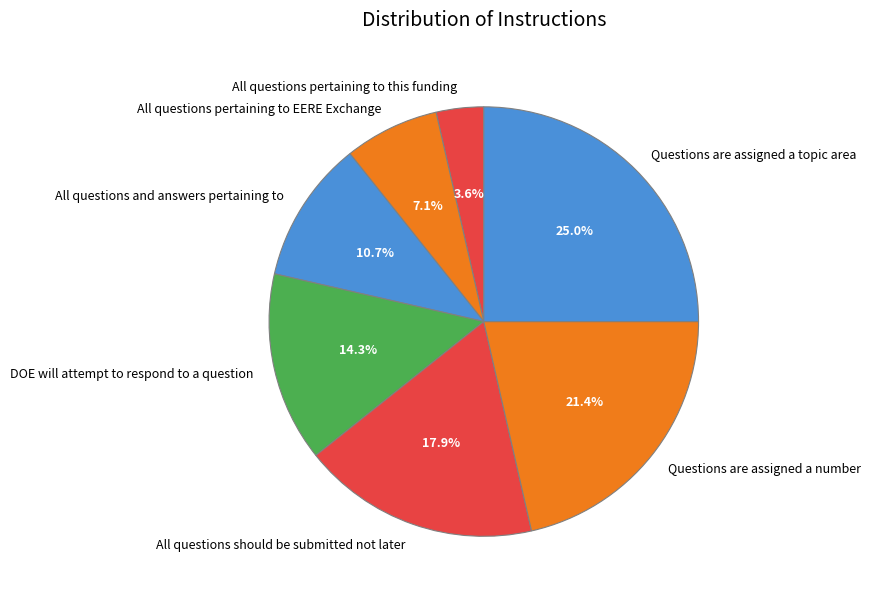

Do All questions pertaining to EERE Exchange and All questions pertaining to this funding together represent more than half of the pie?

No